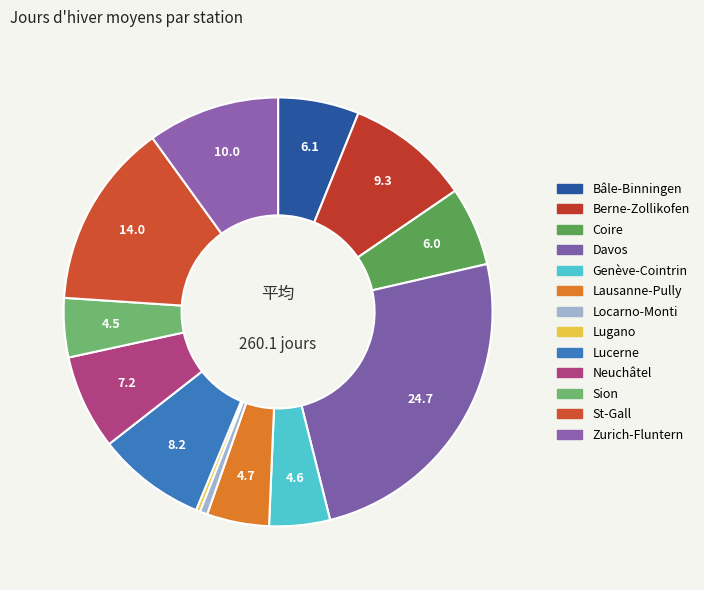

Count the number of slices in the pie.

13